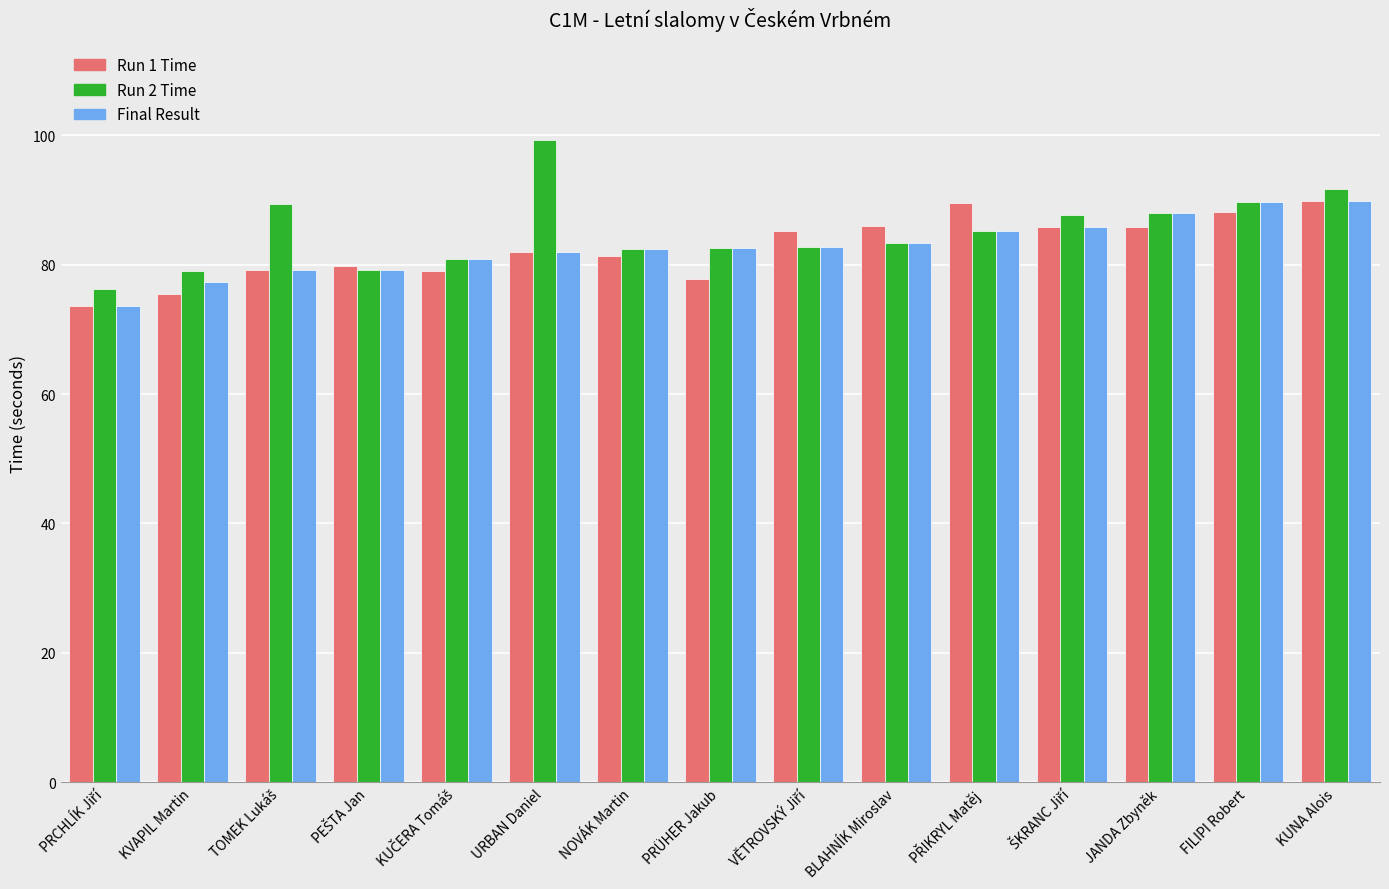

What is the maximum value shown in the chart?

99.4